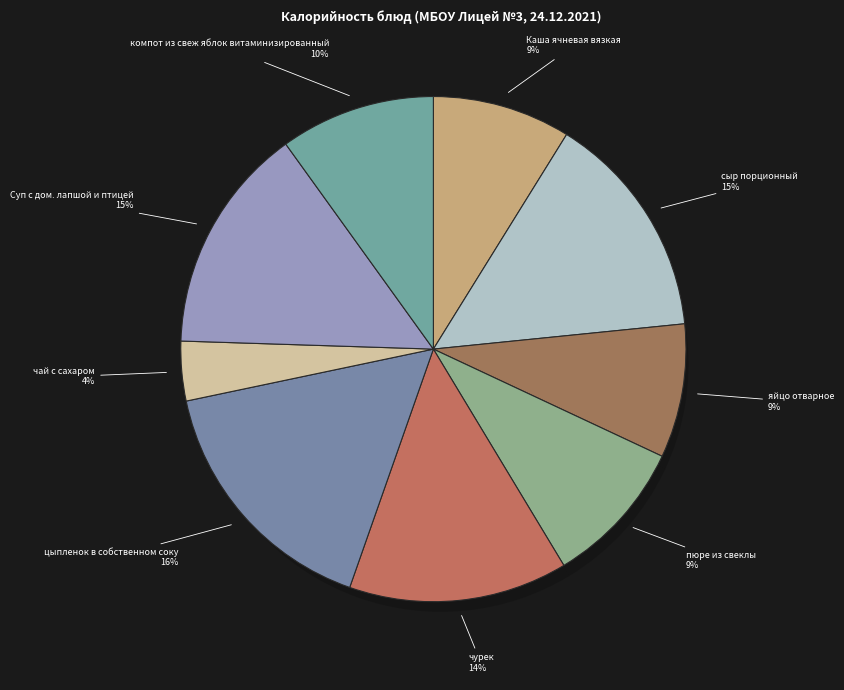

Between пюре из свеклы and чай с сахаром, which is larger?

пюре из свеклы